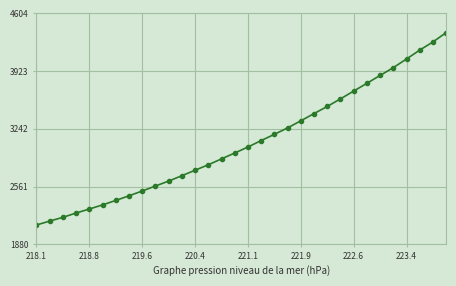

Does the chart have visible grid lines?

Yes